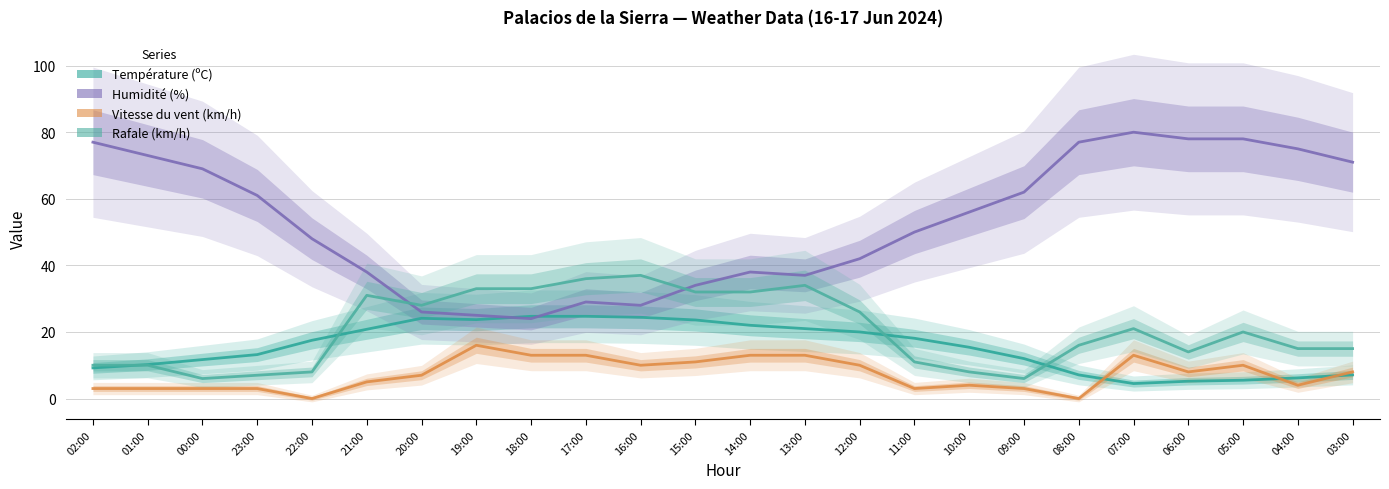

How many data points in Rafale (km/h) are above 20?

11